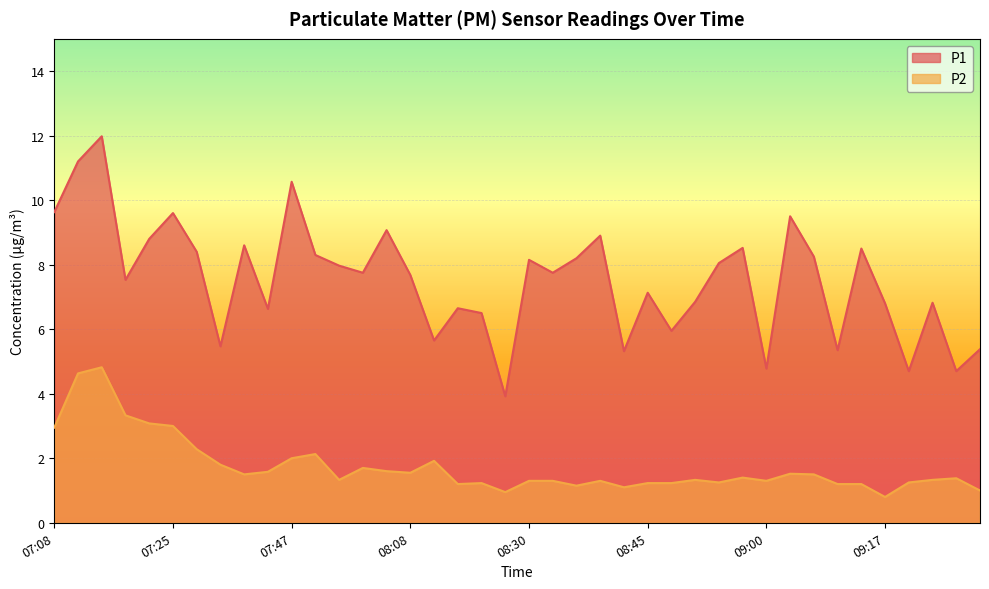

What is the maximum value for P2?

4.8